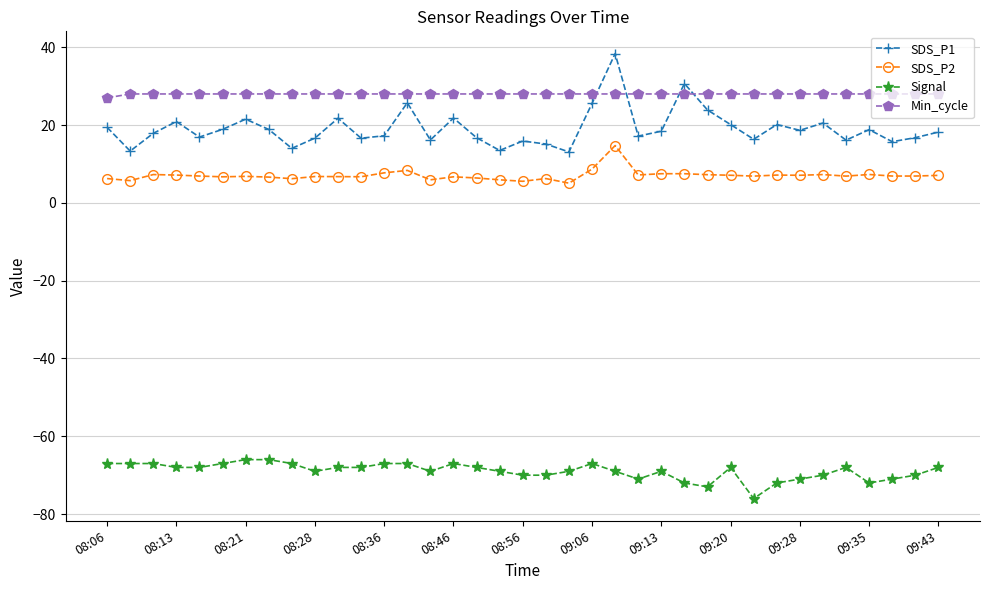

Which series has the largest total across all categories?

Min_cycle